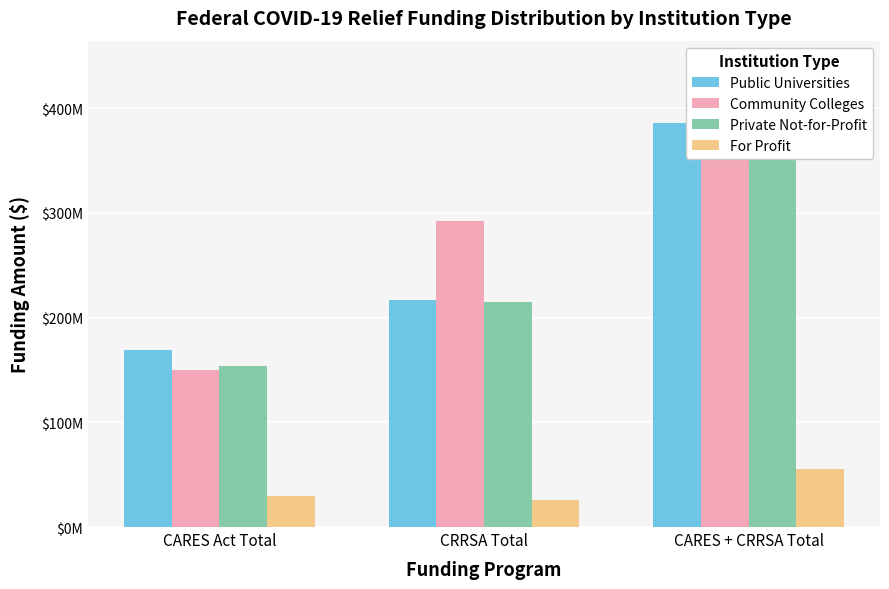

At CARES + CRRSA Total, list the series in order from smallest to largest.

For Profit, Private Not-for-Profit, Public Universities, Community Colleges